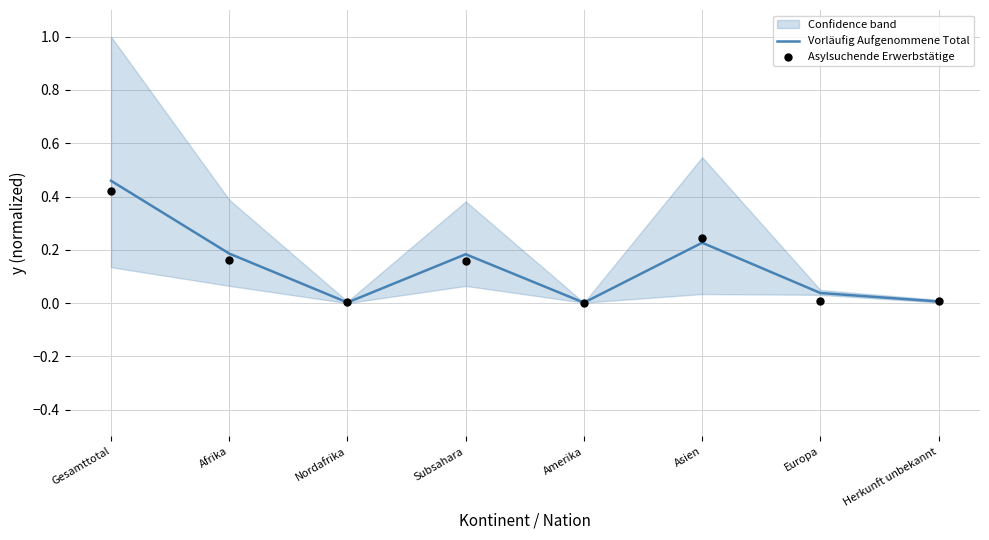

Which series has the largest total across all categories?

Vorläufig Aufgenommene Total